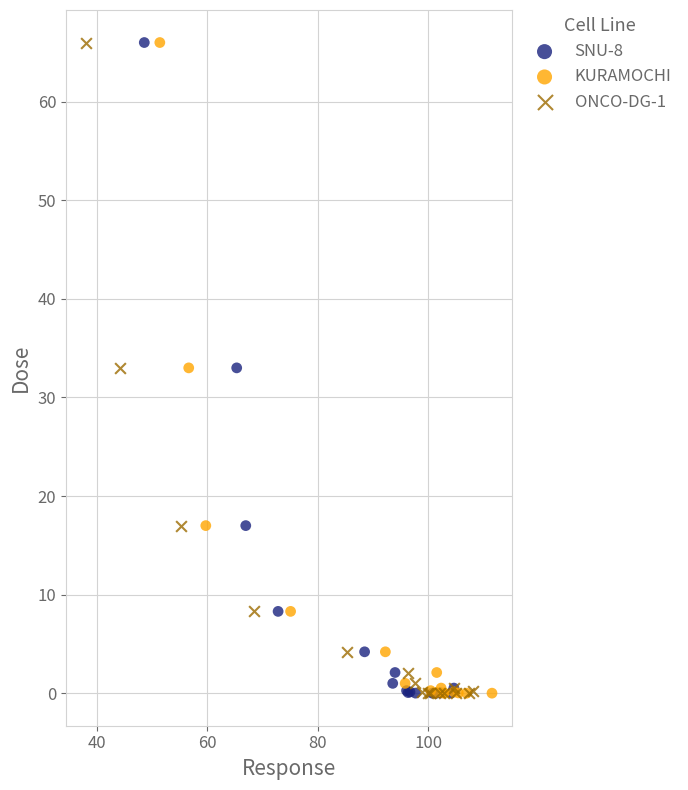

What are all the series names shown in the legend?

SNU-8, KURAMOCHI, ONCO-DG-1